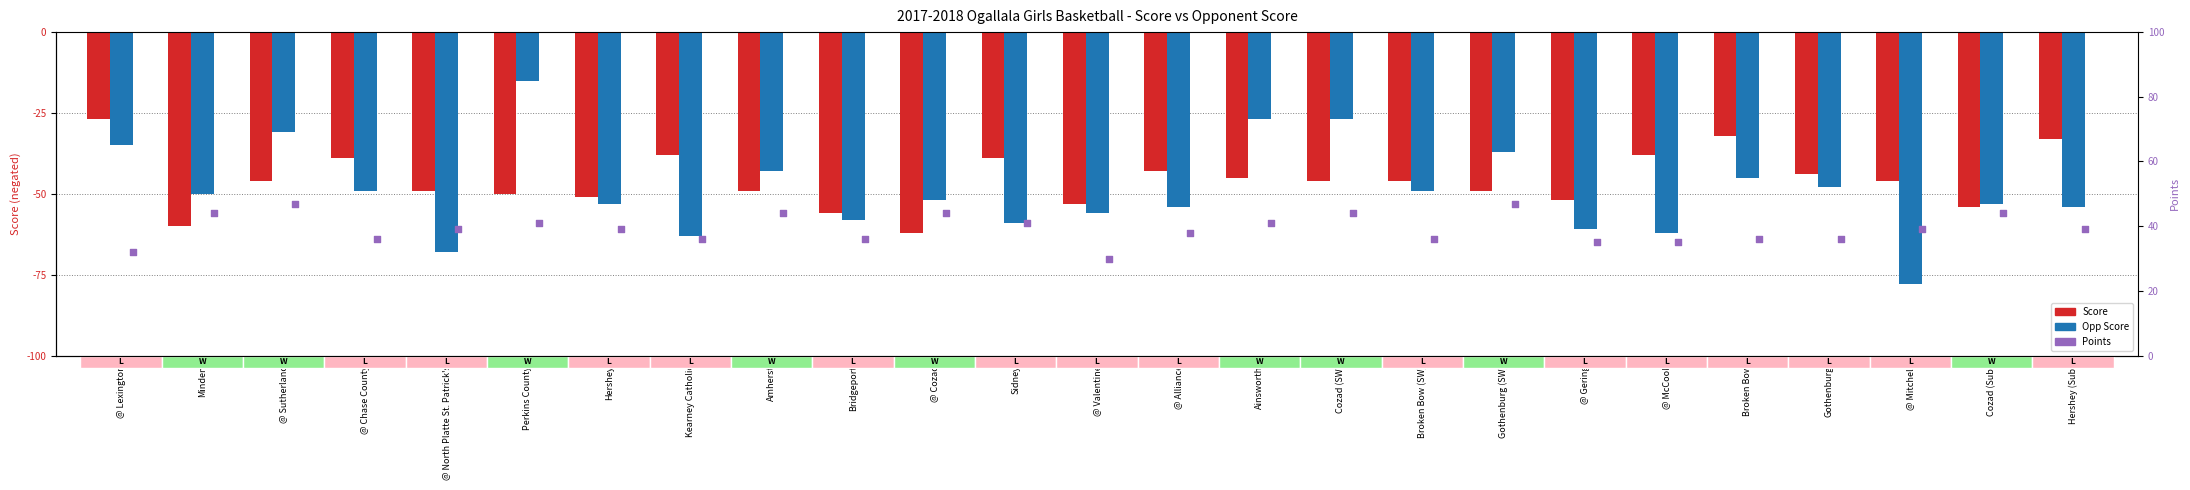

What are all the series names shown in the legend?

Score, Opp Score, Points